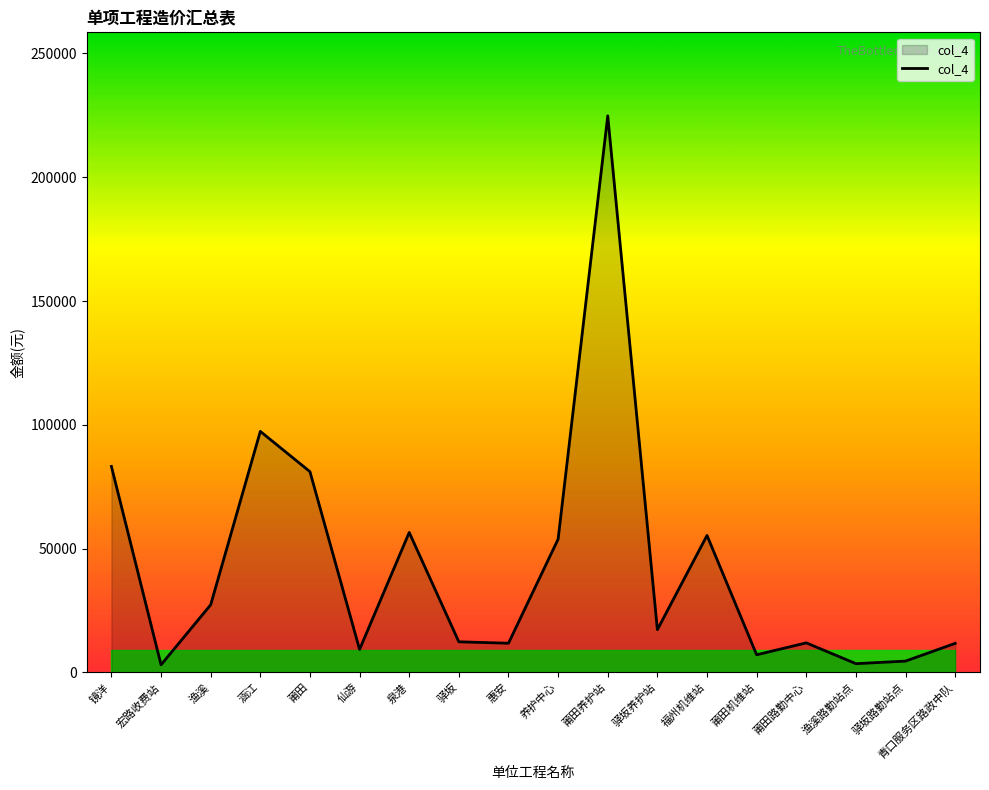

How many values are below 17246?

9